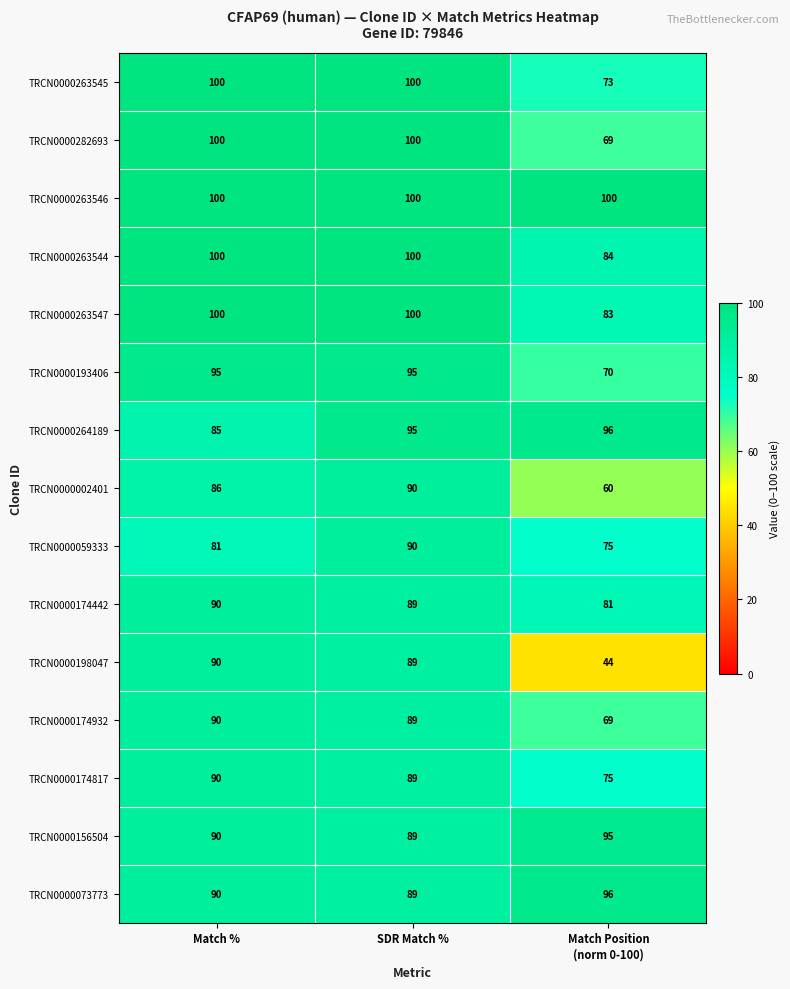

Where is TRCN0000156504 nearest to the value 92?

Match %